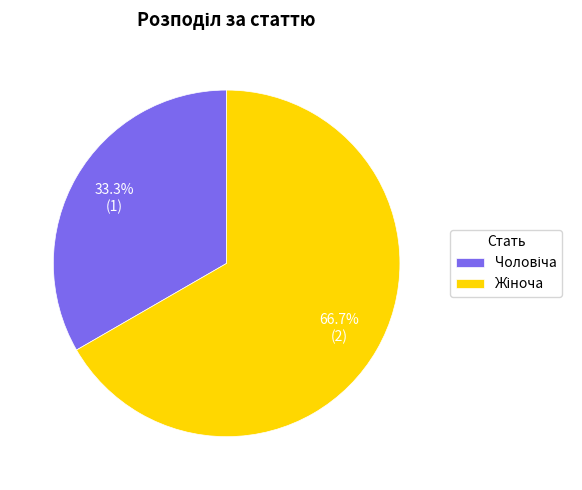

Is there a majority slice in this chart?

Yes